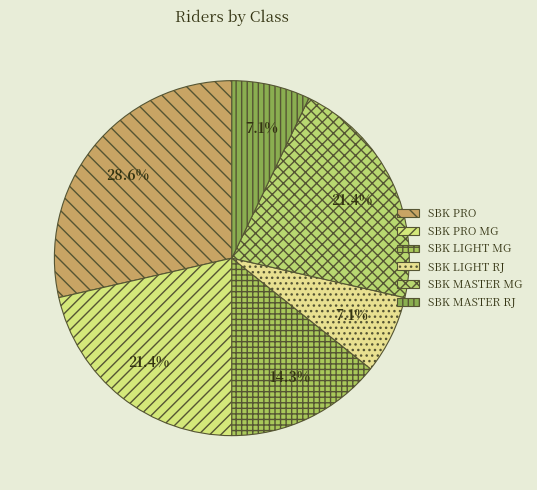

To the nearest percent, what is the average slice percentage?

17%